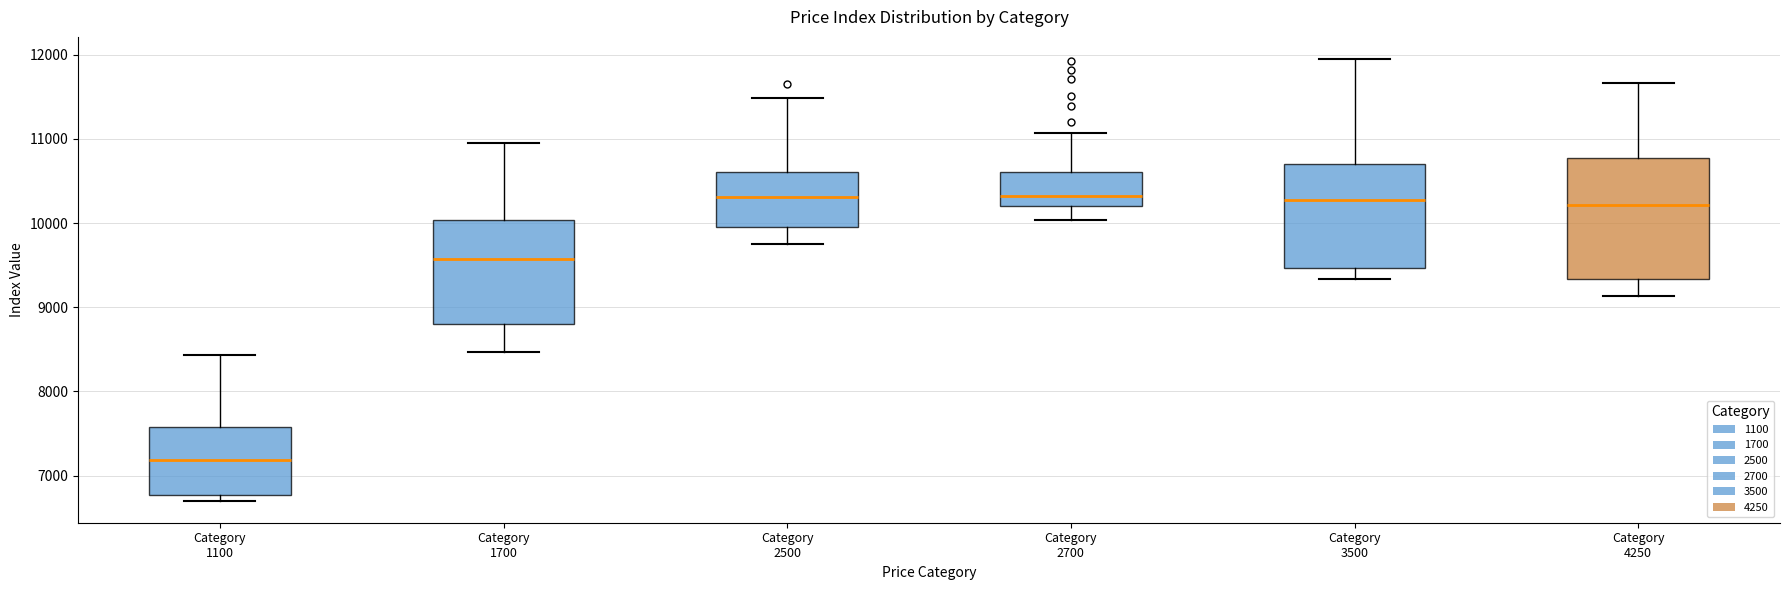

Which box is the tallest, from its lower edge to its upper edge?

Category 4250